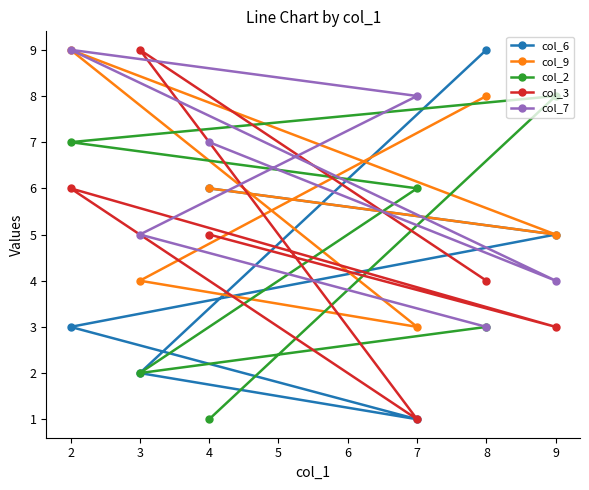

Is the value of col_3 at 3 greater than the value of col_6 at 9?

Yes